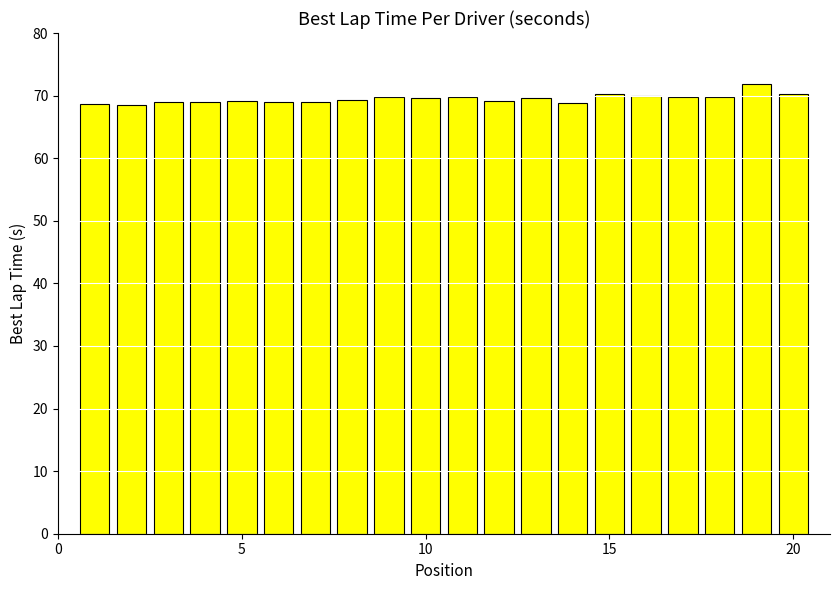

Count the number of categories in the chart.

20